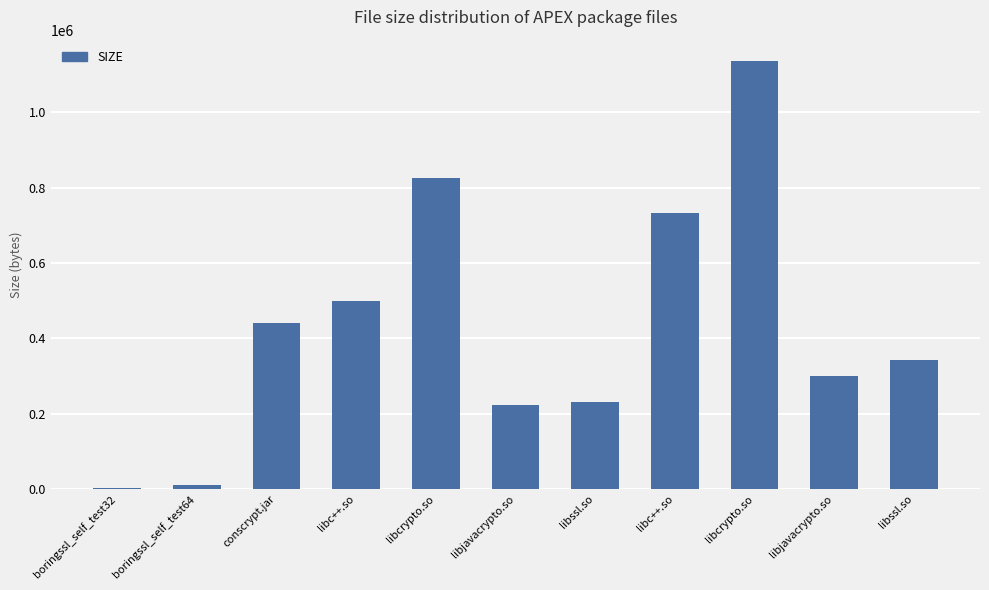

Are the bars horizontal?

No